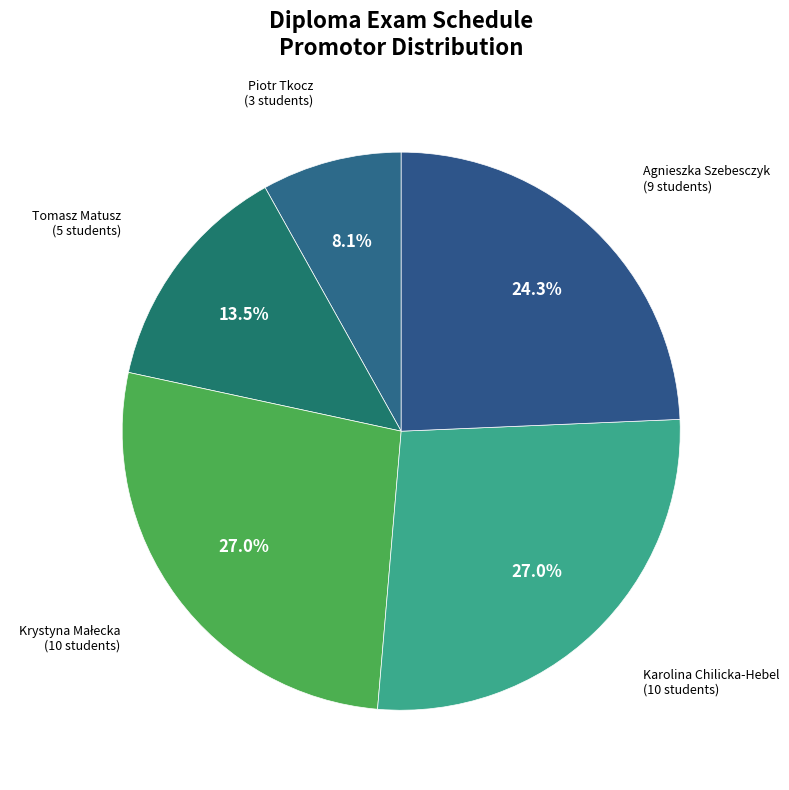

Count the number of slices in the pie.

5